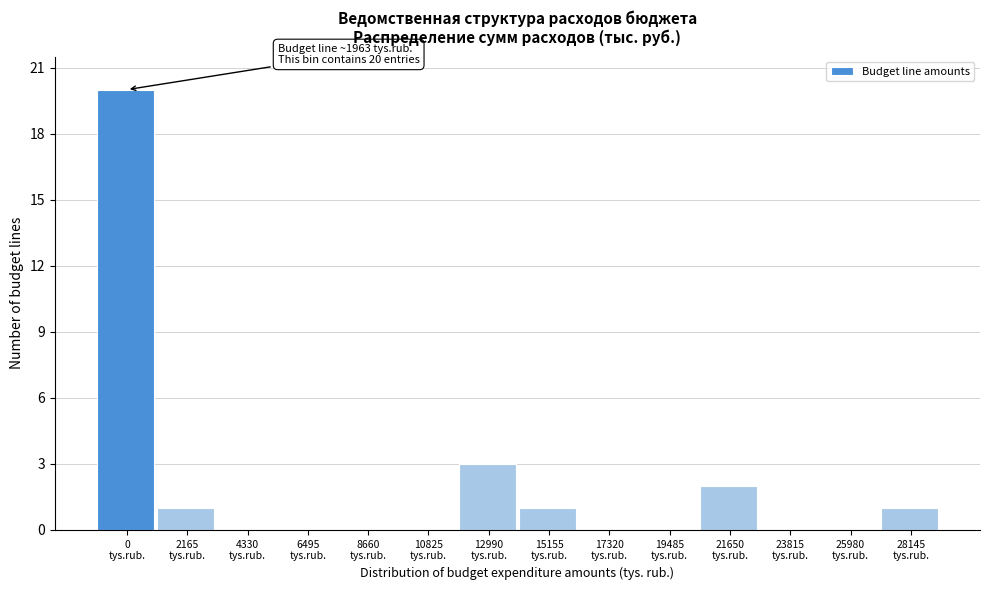

What is the maximum value shown in the chart?

20